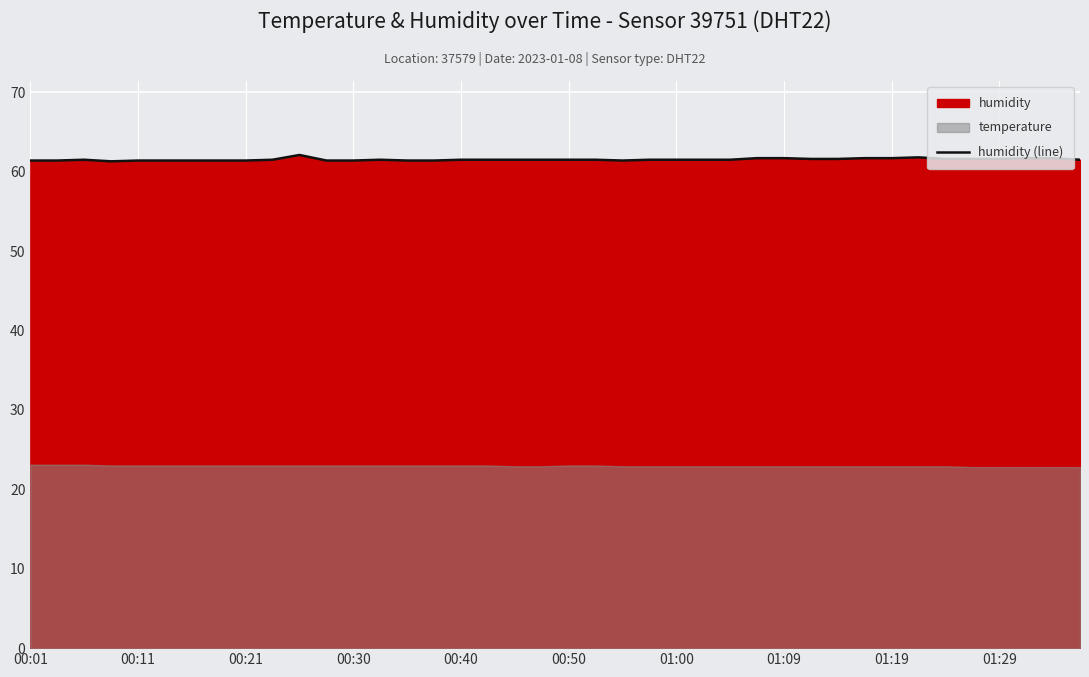

Count the values in the range 61 to 62.

39